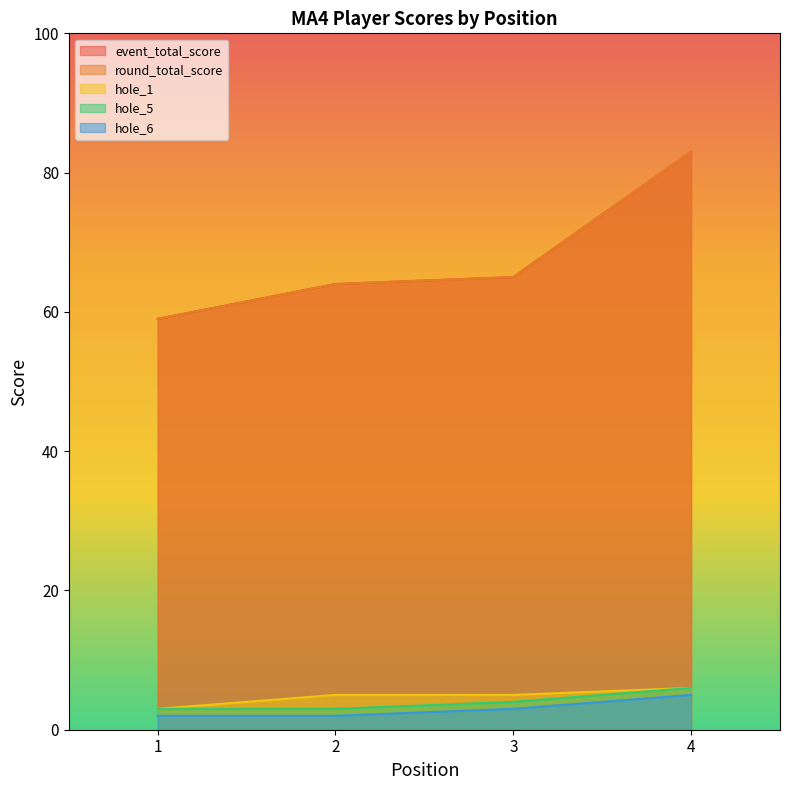

True or false: hole_5 and hole_6 cross at least once.

False